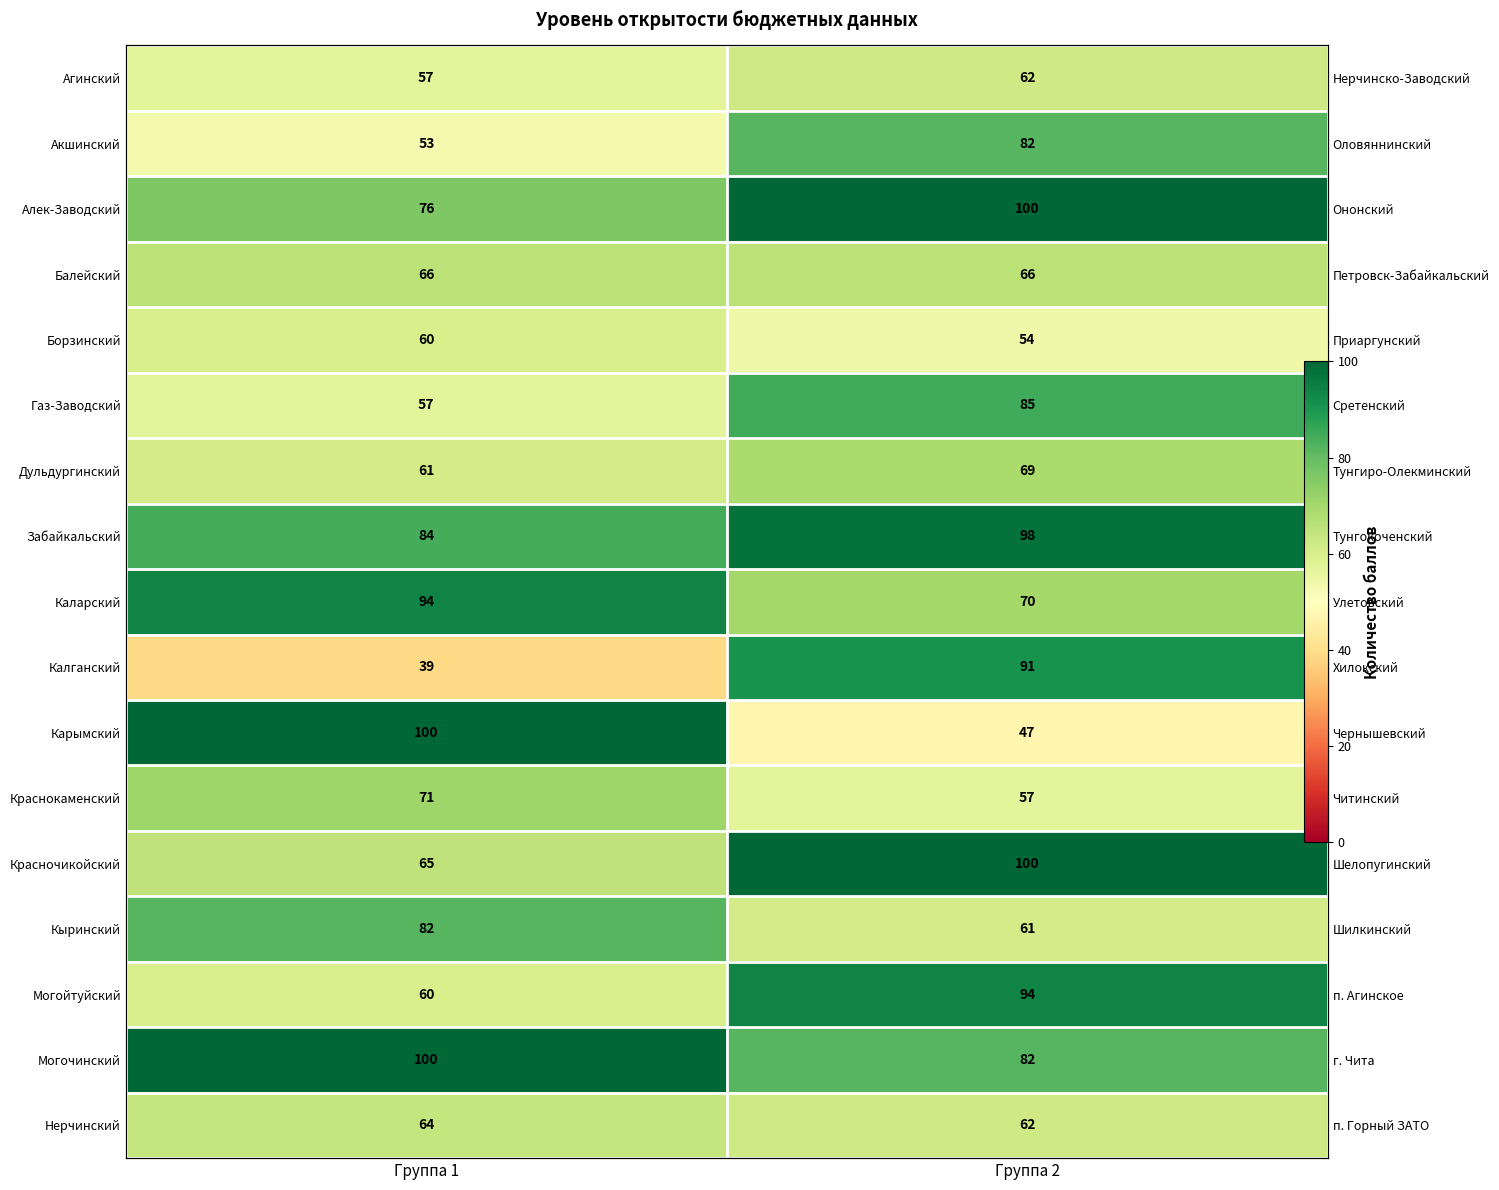

What is the sum of all Красночикойский values?

165